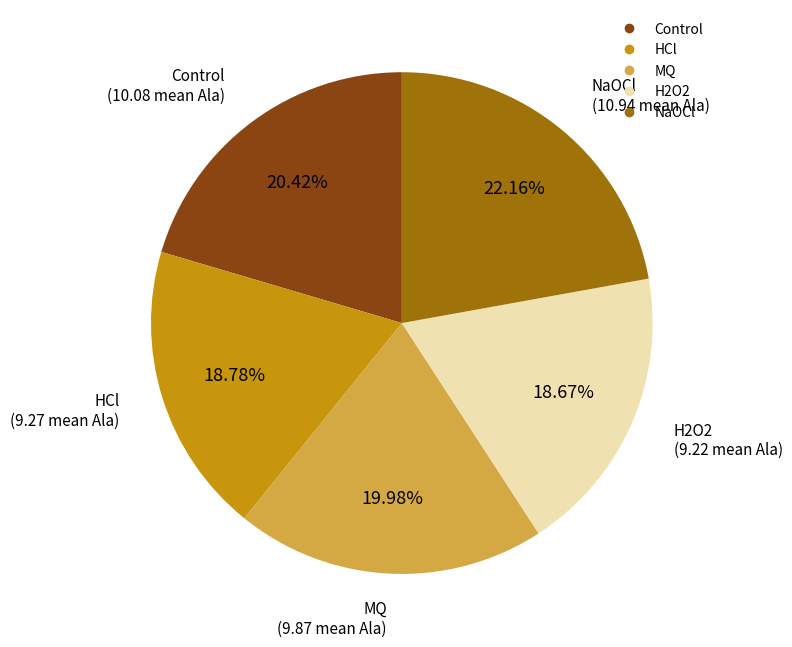

What is the largest slice in the pie chart?

NaOCl